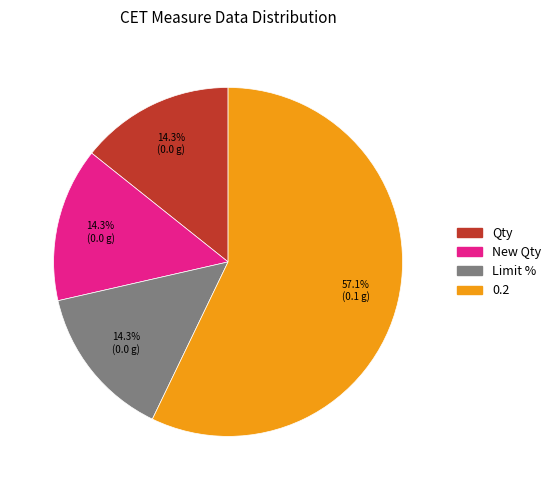

How many slices are in this pie chart?

4